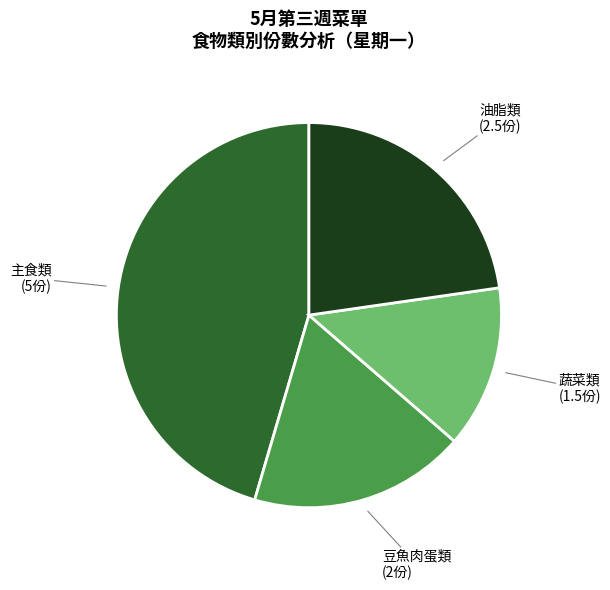

Does any single category account for the majority?

No